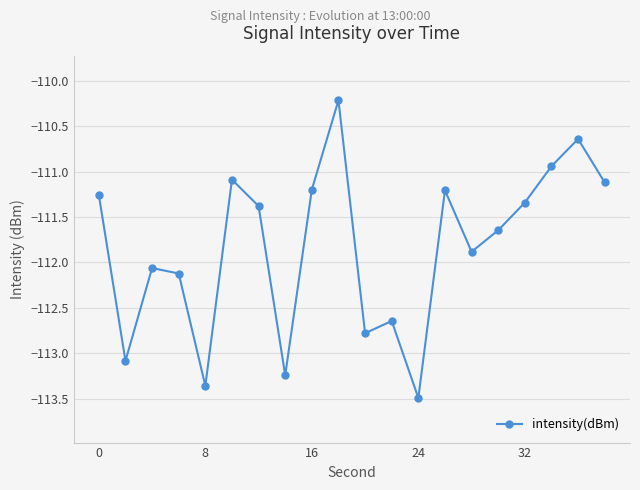

What is the value of the 10th point from the left?

-110.2